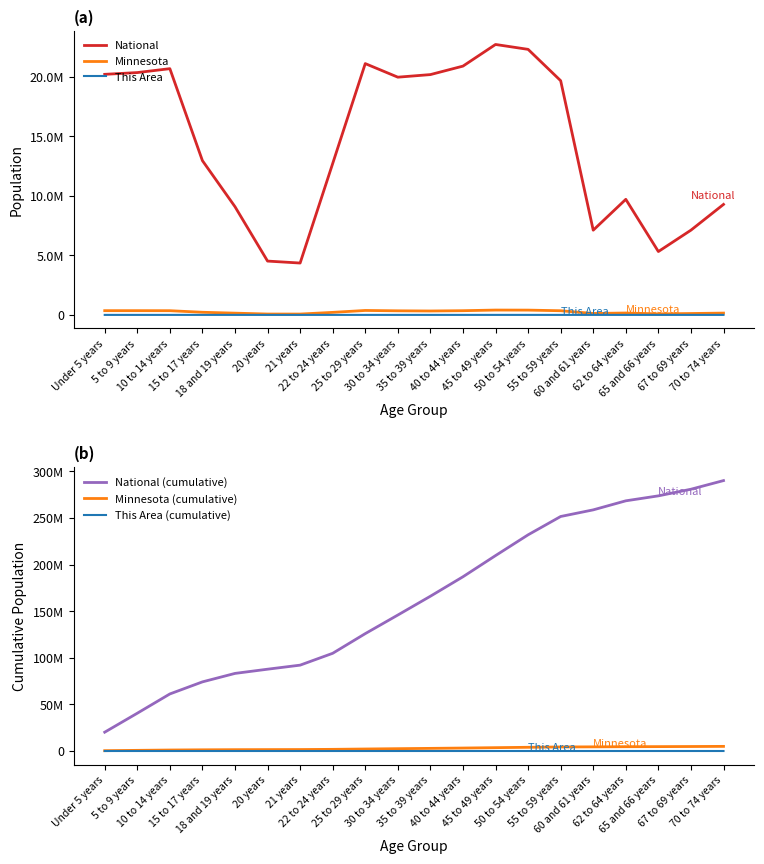

The Minnesota (cumulative) series shows 1574537 at 21 years. True or false?

True